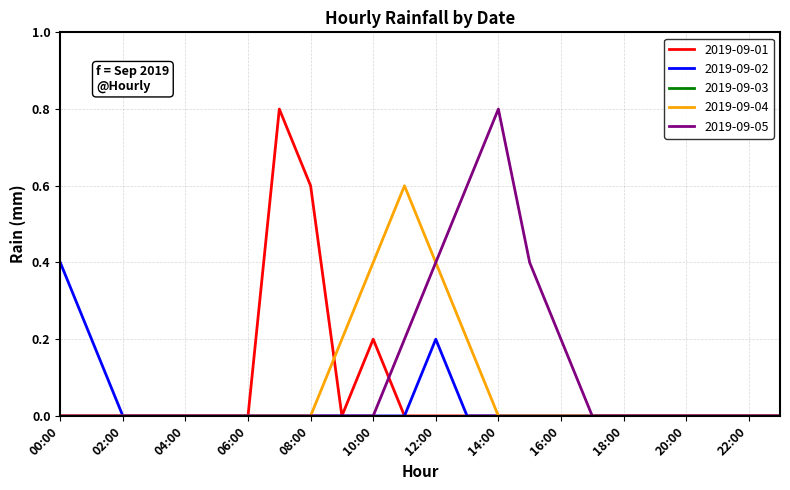

What is the maximum value for 2019-09-05?

0.8